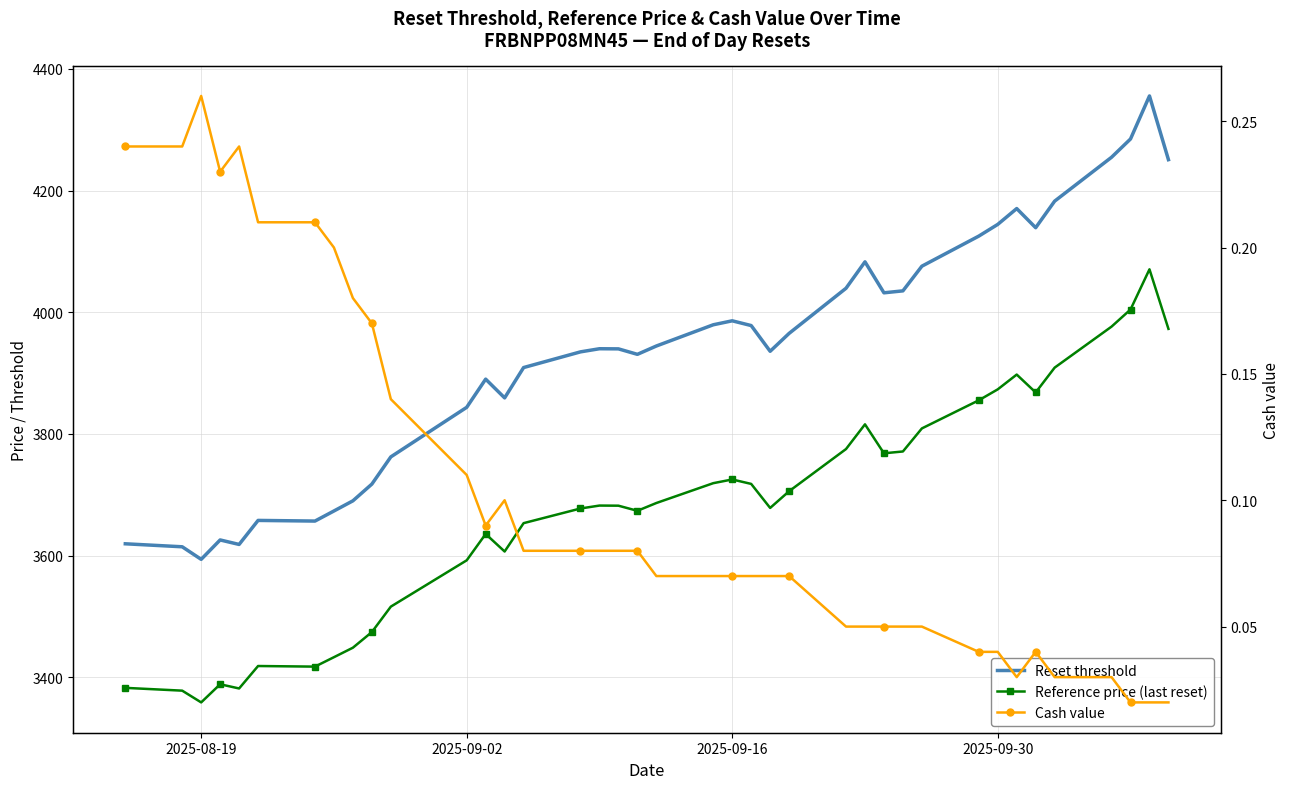

Reading left to right, what are all the values shown in this chart?

Reset threshold: 3619.4	3614.5	3593.8	3625.7	3618.3	3657.8	3656.7	3673.3	3690.0	3717.5	3762.2	3843.7	3890.0	3859.2	3909.0	3934.8	3940.0	3939.7	3930.8	3944.4	3979.3	3985.9	3978.0	3935.8	3965.2	4039.4	4082.8	4031.9	4035.1	4075.6	4125.1	4144.3	4170.3	4138.9	4182.5	4254.6	4284.7	4355.4	4250.7
Reference price (last reset): 3382.6	3378.0	3358.7	3388.5	3381.6	3418.5	3417.5	3433.0	3448.6	3474.3	3516.1	3592.2	3635.5	3606.7	3653.3	3677.4	3682.2	3682.0	3673.6	3686.4	3719.0	3725.1	3717.8	3678.3	3705.8	3775.1	3815.7	3768.1	3771.1	3809.0	3855.2	3873.2	3897.5	3868.1	3908.9	3976.3	4004.4	4070.5	3972.6
Cash value: 0.2	0.2	0.3	0.2	0.2	0.2	0.2	0.2	0.2	0.2	0.1	0.1	0.1	0.1	0.1	0.1	0.1	0.1	0.1	0.1	0.1	0.1	0.1	0.1	0.1	0.1	0.1	0.1	0.1	0.1	0.0	0.0	0.0	0.0	0.0	0.0	0.0	0.0	0.0